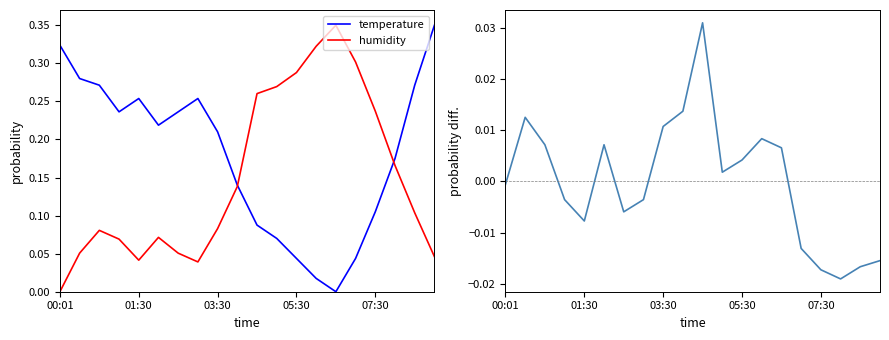

At how many categories does at least one series exceed 0?

20